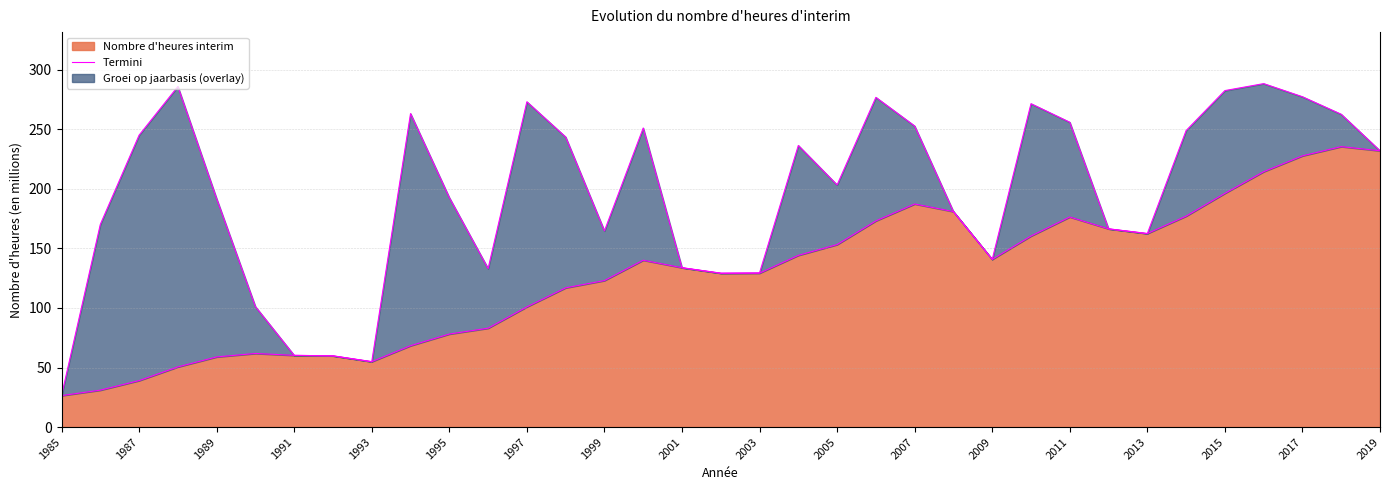

What is the lowest value of the Nombre d'heures interim series?

26.4